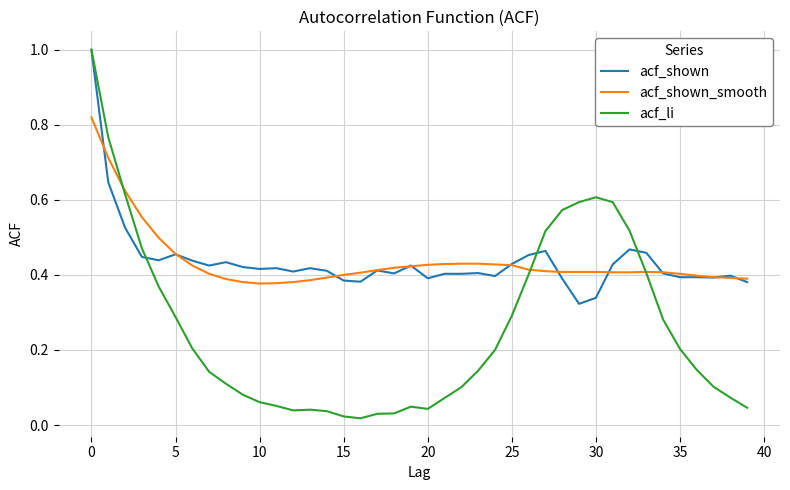

Which series has the largest range (max minus min)?

acf_li